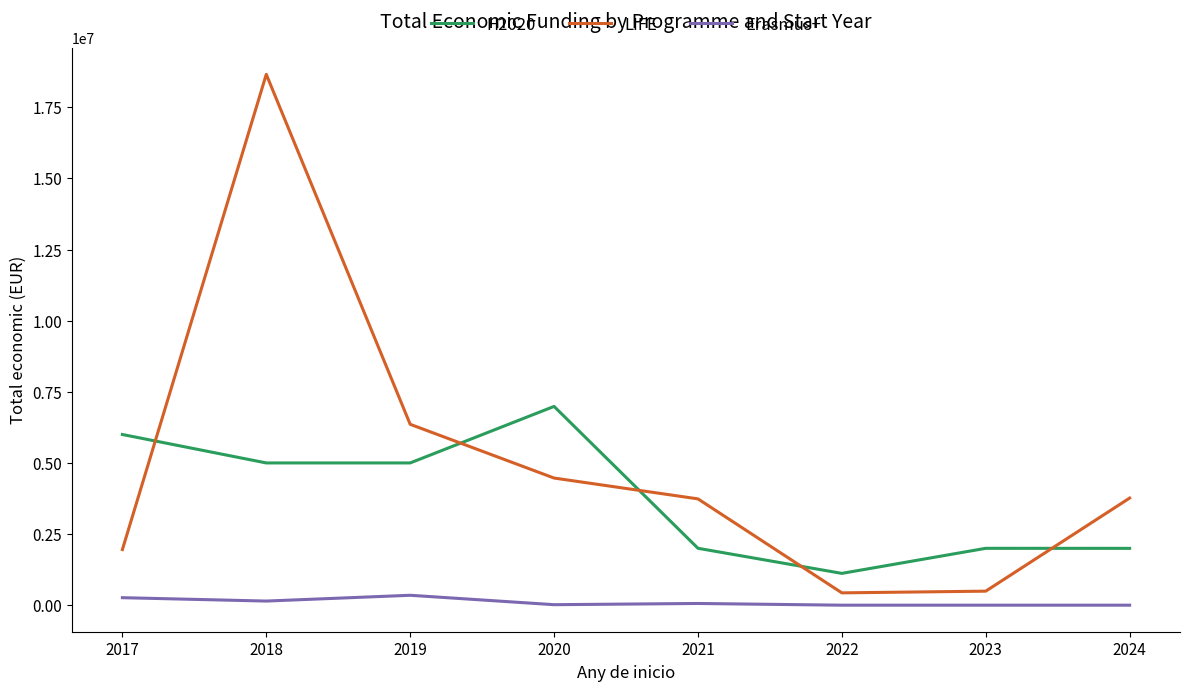

Where is LIFE nearest to the value 9544919?

2019